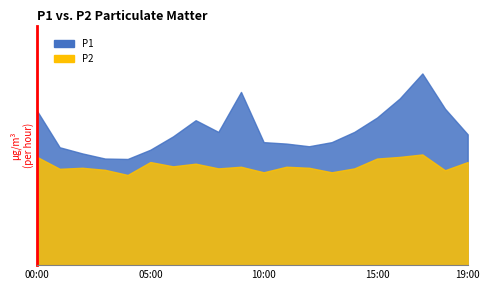

At which category is the sum across all series the highest?

17:00